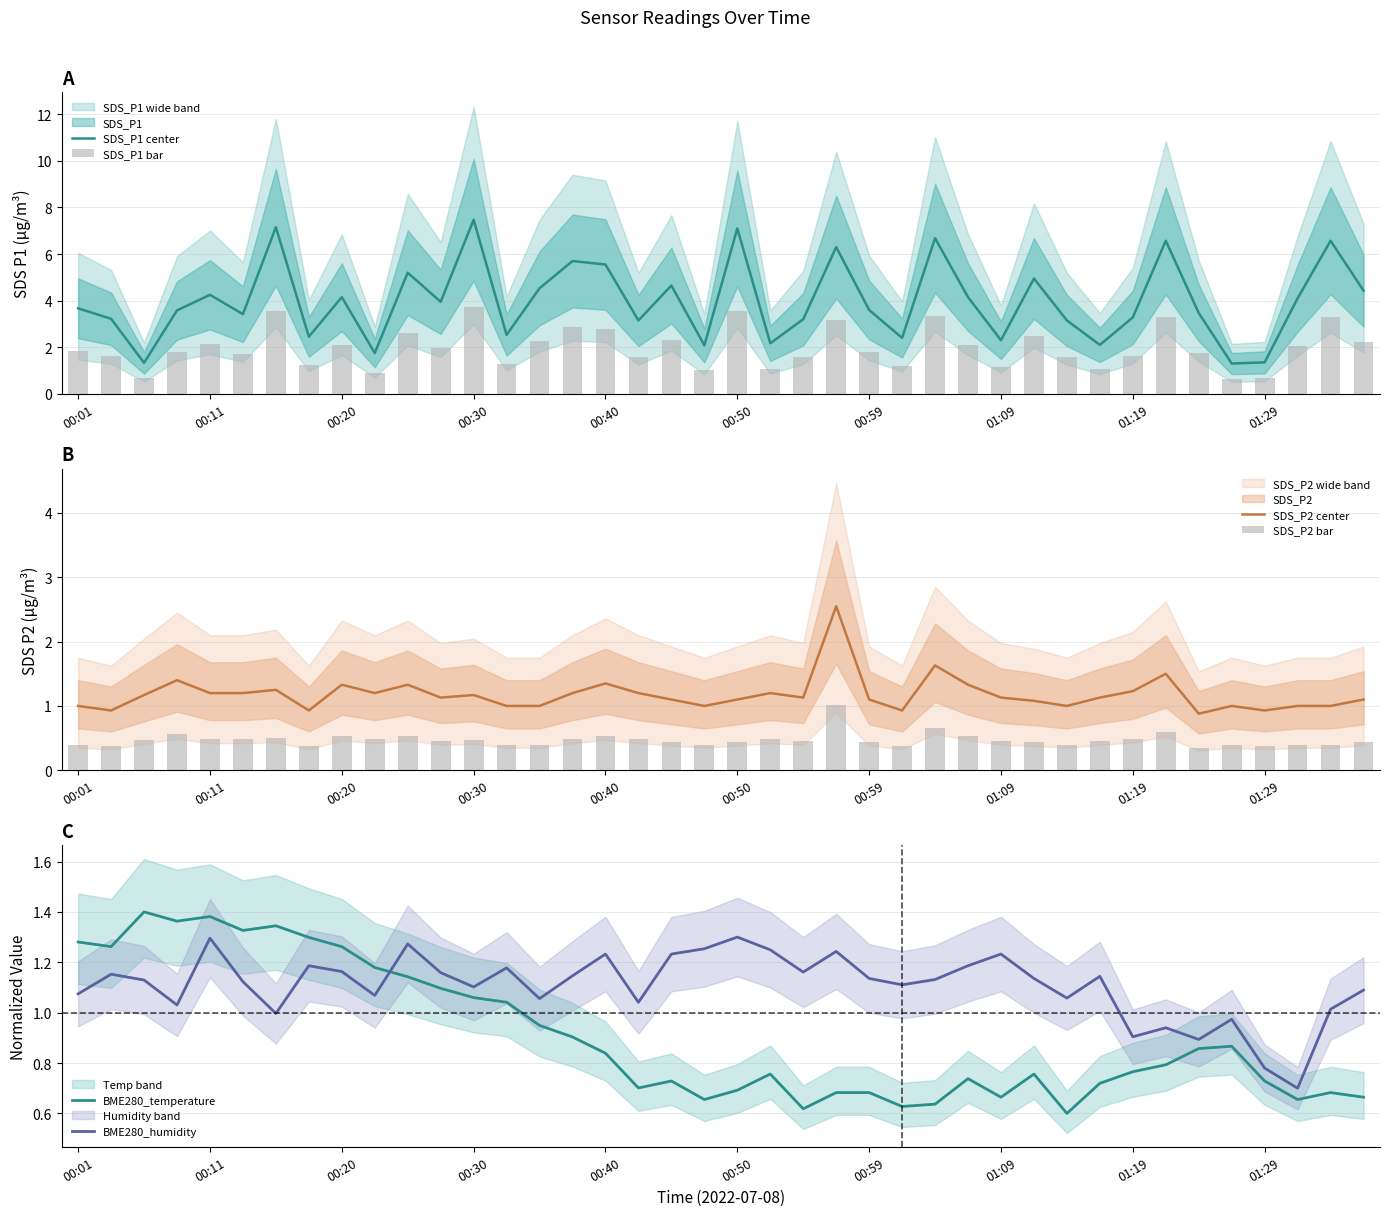

What is the label of the 35th bar from the left?

34